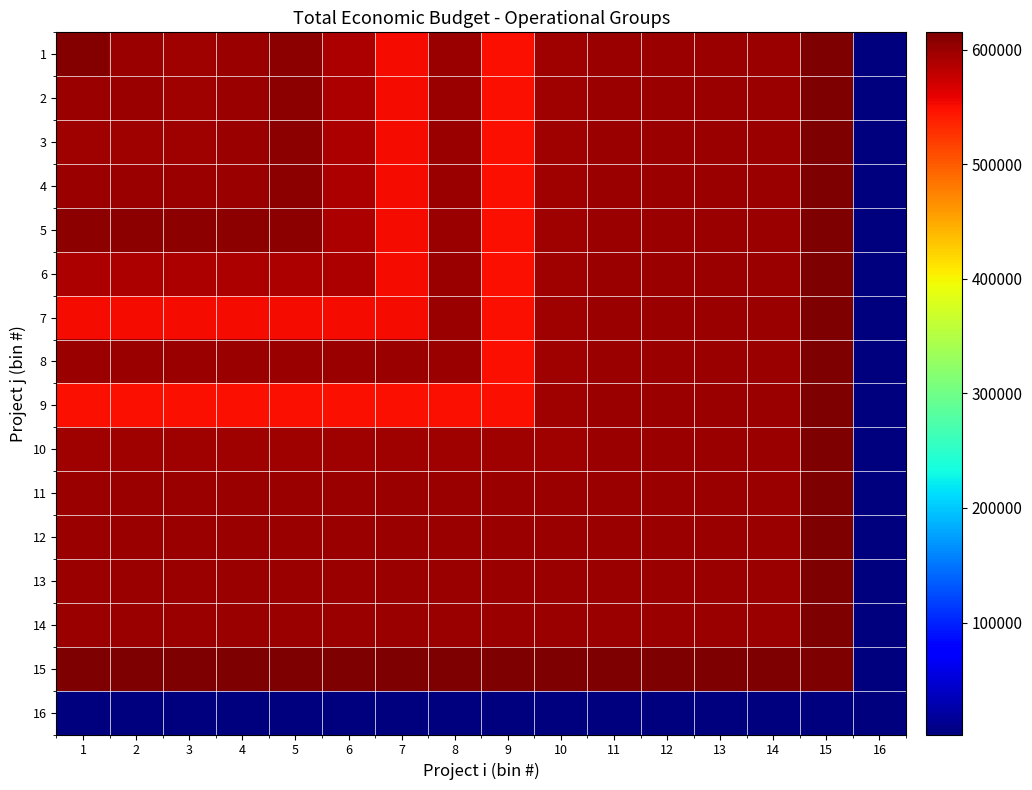

How many data points does each series have?

16